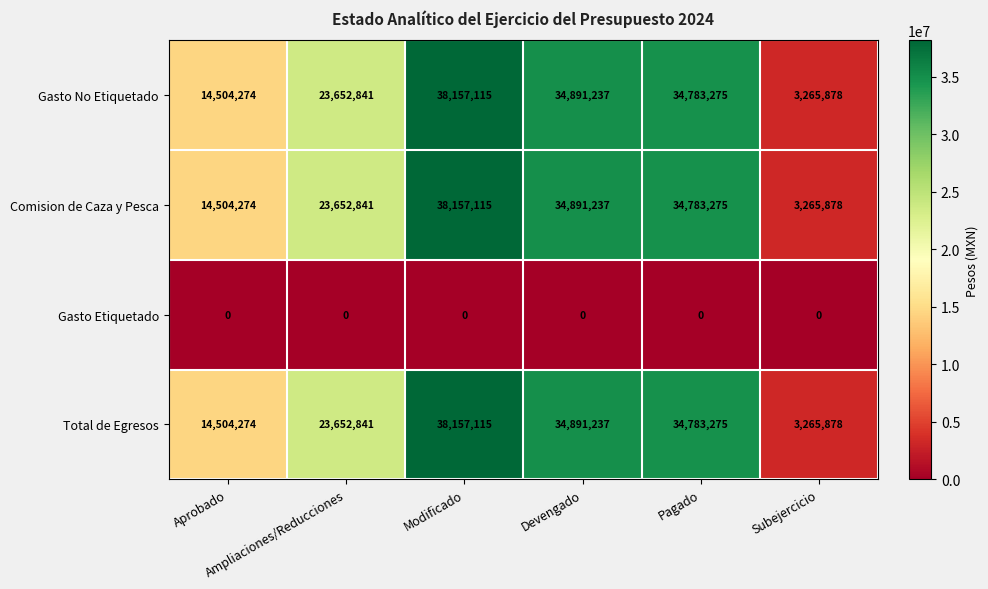

What is the sum of all Total de Egresos values?

149254620